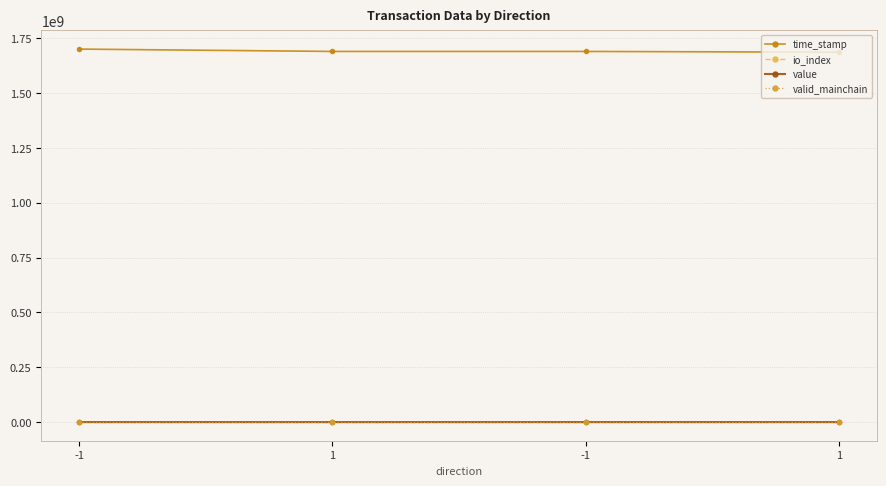

What are all the series names shown in the legend?

time_stamp, io_index, value, valid_mainchain